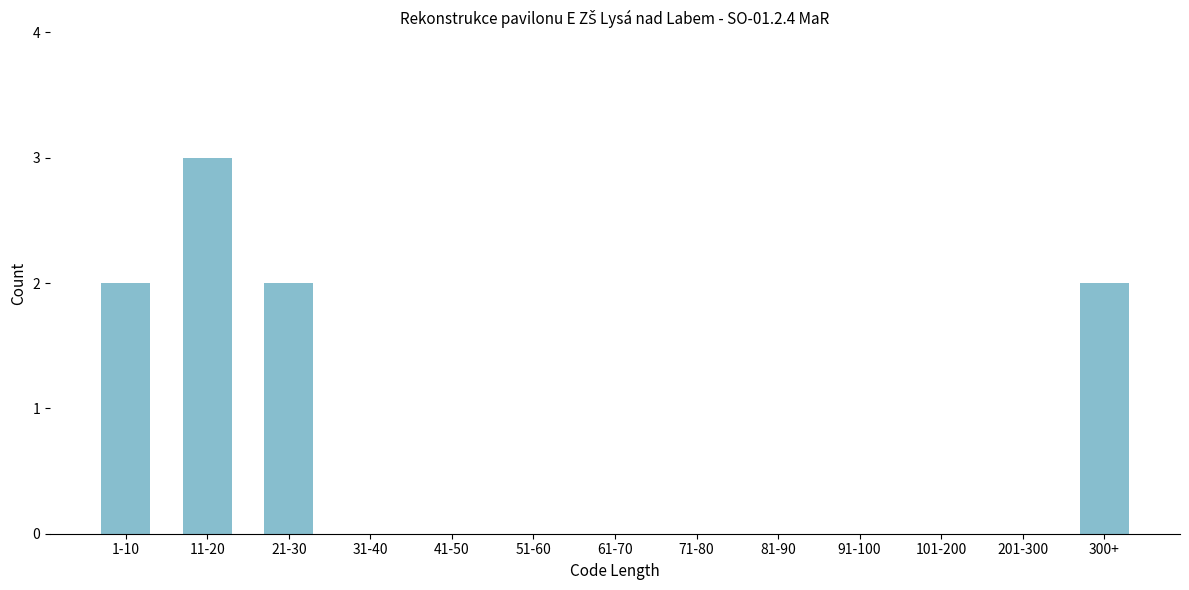

Reading left to right, extract all data points from this chart.

1-10=2	11-20=3	21-30=2	31-40=0	41-50=0	51-60=0	61-70=0	71-80=0	81-90=0	91-100=0	101-200=0	201-300=0	300+=2